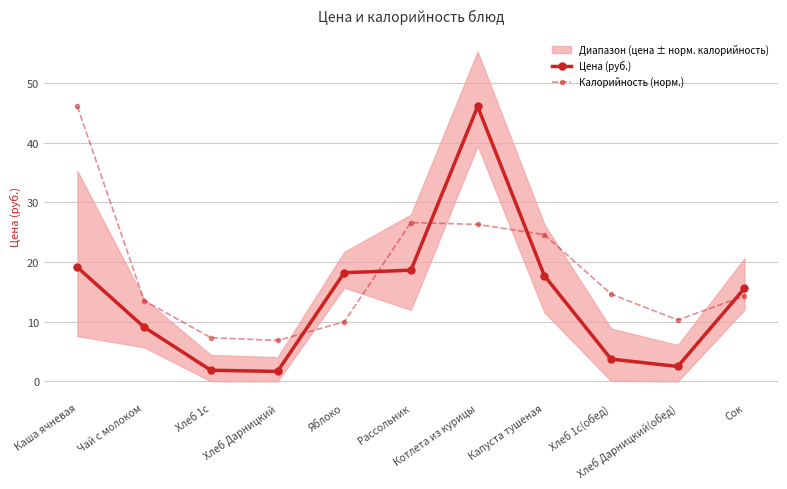

True or false: Калорийность (норм.) has a value of 26.3 at Котлета из курицы.

True